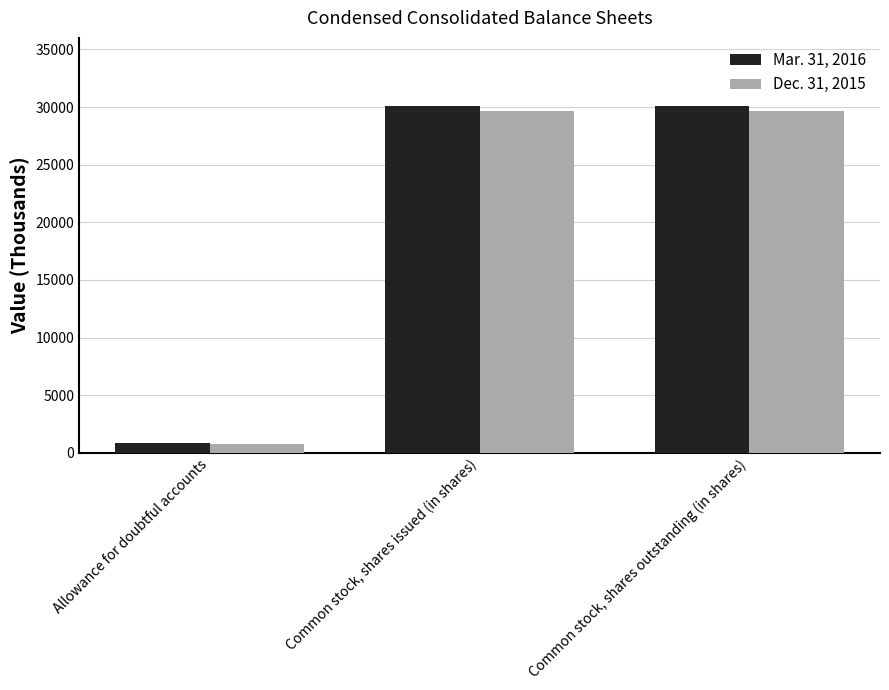

What is the sum of the Mar. 31, 2016 values at Allowance for doubtful accounts and Common stock, shares issued (in shares)?

30941